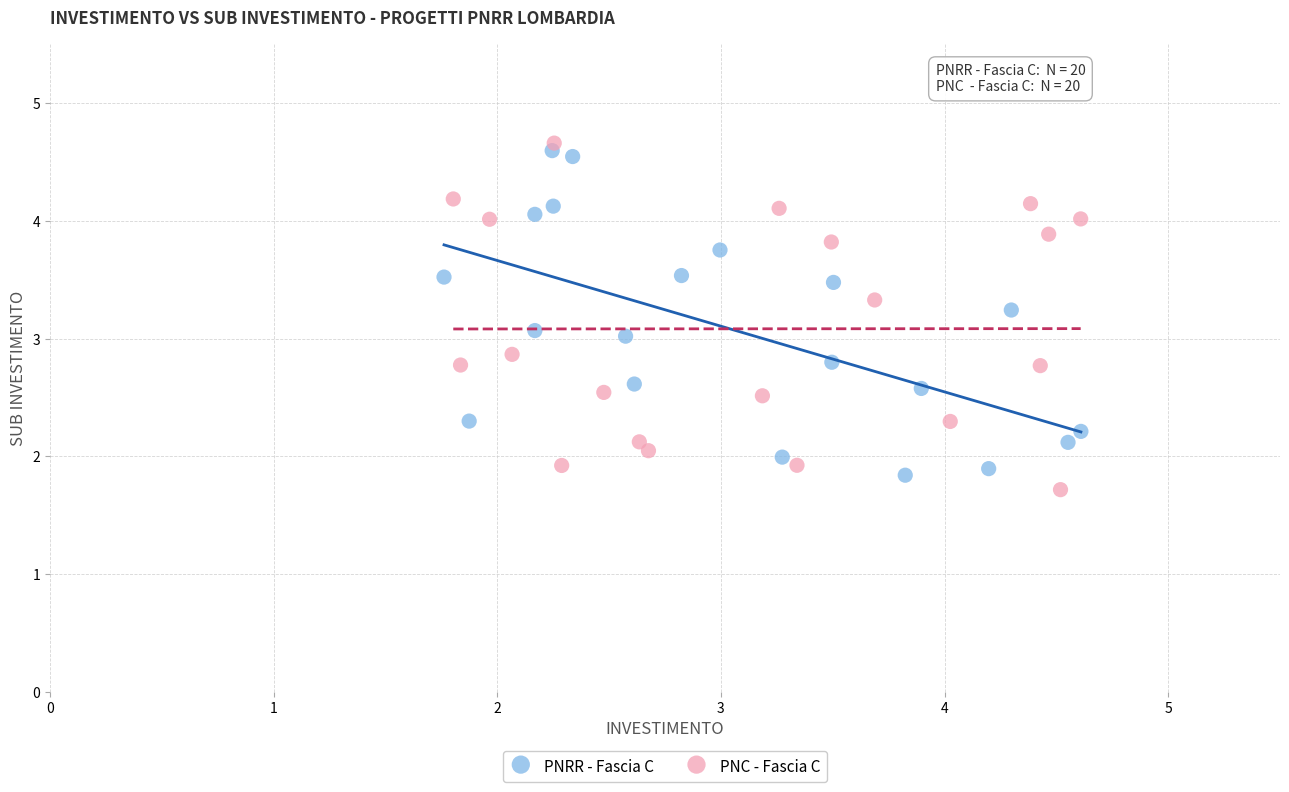

Which series has the largest Y range (max minus min)?

PNC - Fascia C